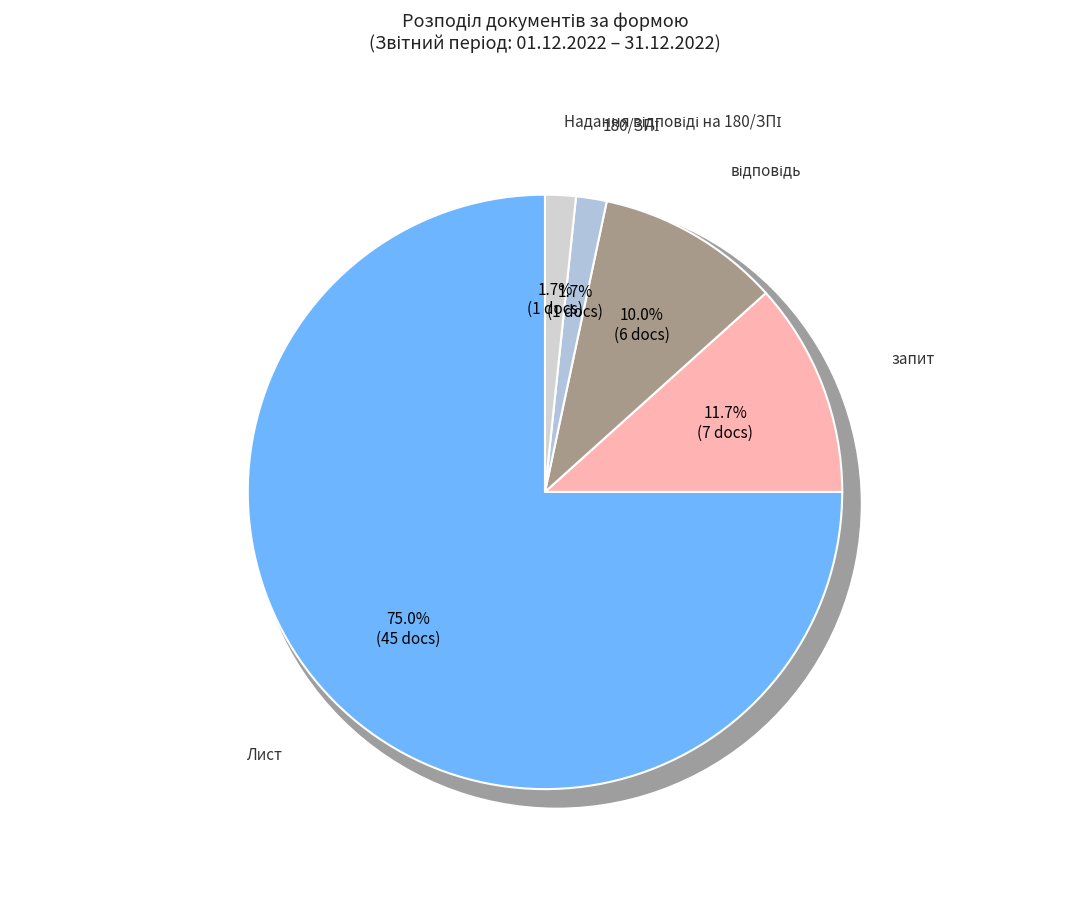

Combined, what portion of the pie is Лист and Надання відповіді на 180/ЗПІ?

76.7%